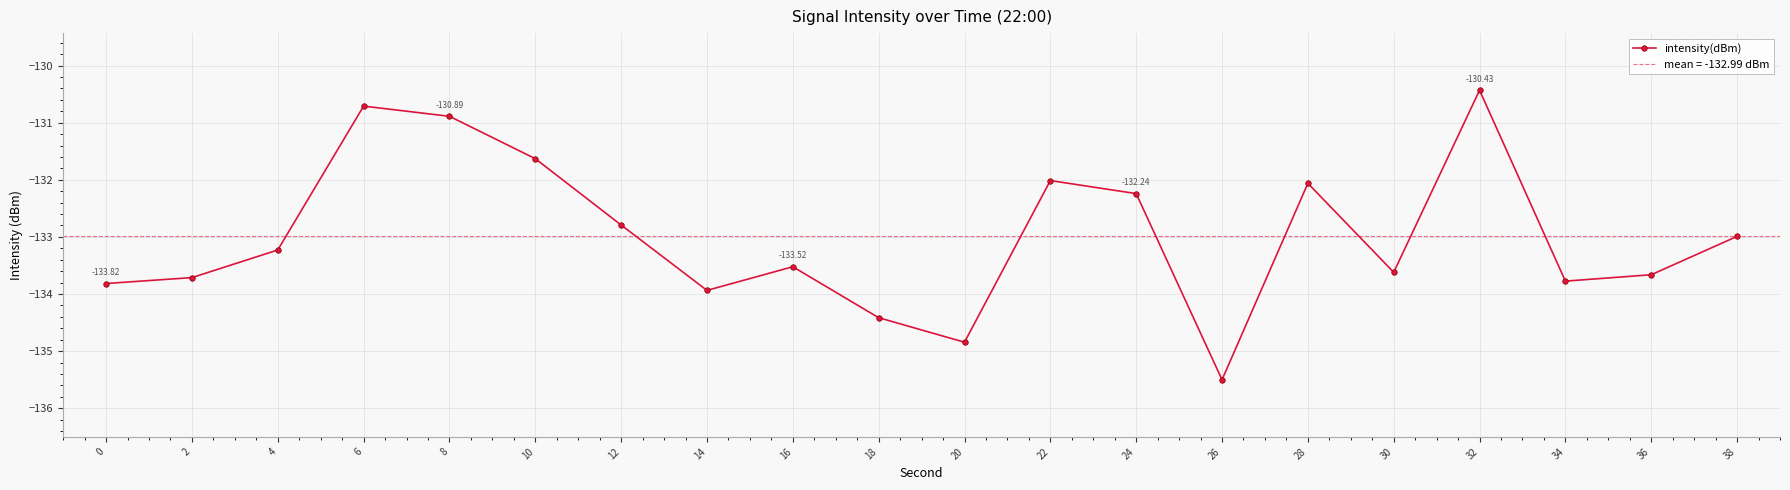

Rank the categories by value from highest to lowest.

32, 6, 8, 10, 22, 28, 24, 12, 38, 4, 16, 30, 36, 2, 34, 0, 14, 18, 20, 26